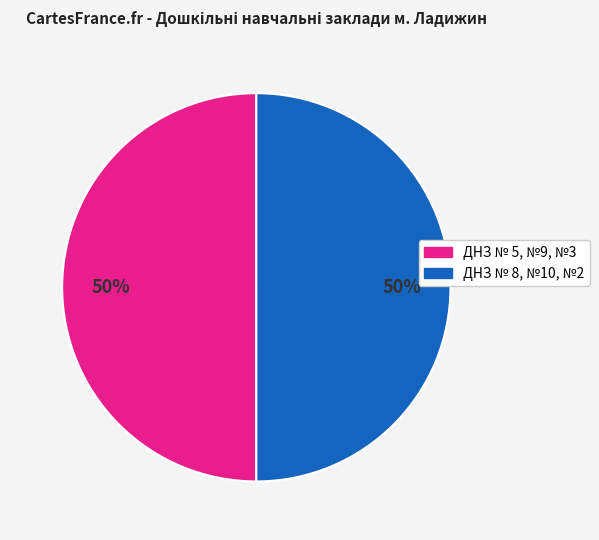

To the nearest percent, what is the average slice percentage?

50%